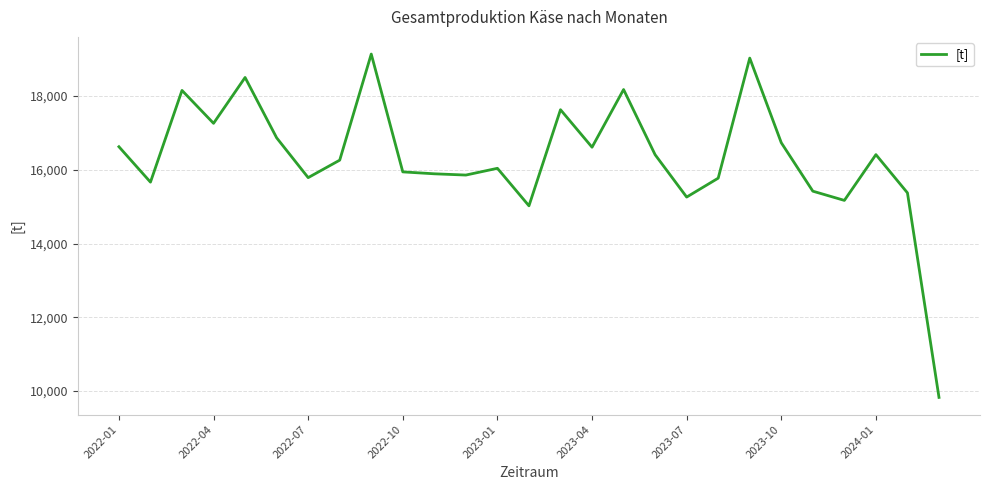

What is the greatest value displayed?

19137